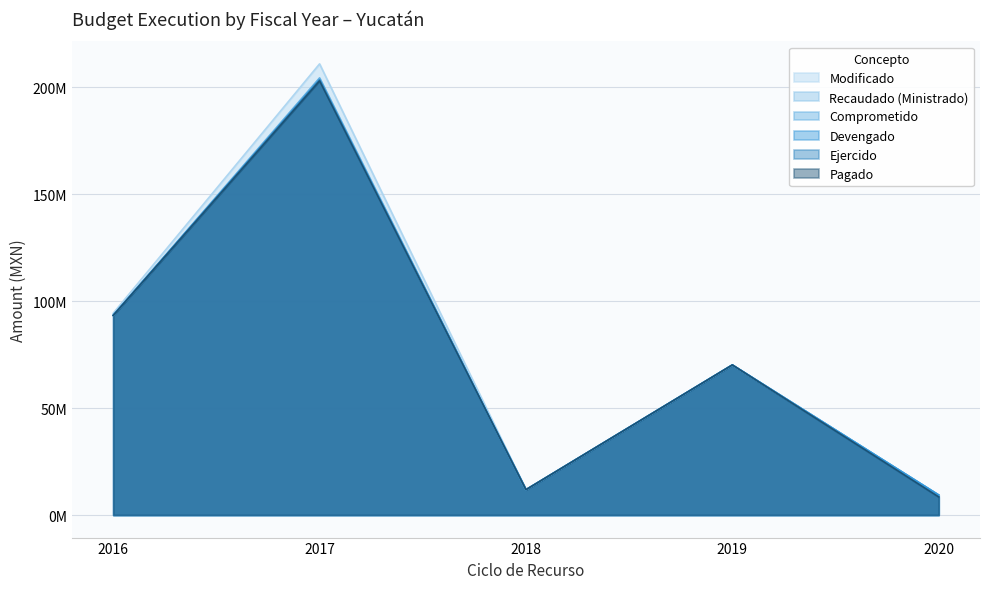

Reading right to left, transcribe all the data shown in this chart.

Modificado: 2020=9343148.2	2019=70135423.2	2018=11822104.9	2017=210853271.0	2016=94315469.7
Recaudado (Ministrado): 2020=9343148.2	2019=70135423.2	2018=11822104.9	2017=203374427.1	2016=93334599.6
Comprometido: 2020=9343148.2	2019=70135423.2	2018=11822086.6	2017=204304272.1	2016=93334599.6
Devengado: 2020=9343148.2	2019=70135423.2	2018=11822086.6	2017=203374427.1	2016=93334599.6
Ejercido: 2020=8430885.4	2019=70135423.2	2018=11822086.6	2017=203374427.1	2016=93334599.6
Pagado: 2020=8430885.4	2019=70135423.2	2018=11822086.6	2017=202889418.6	2016=93234100.2